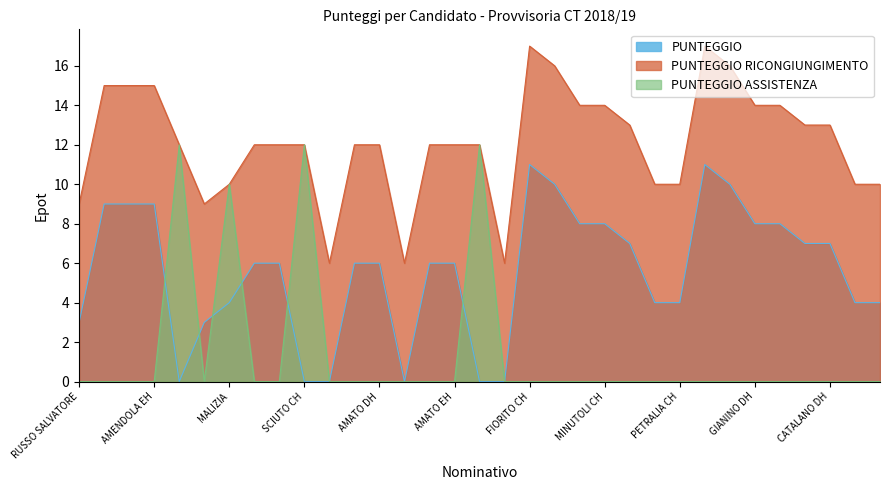

What is the maximum value shown in the chart?

17